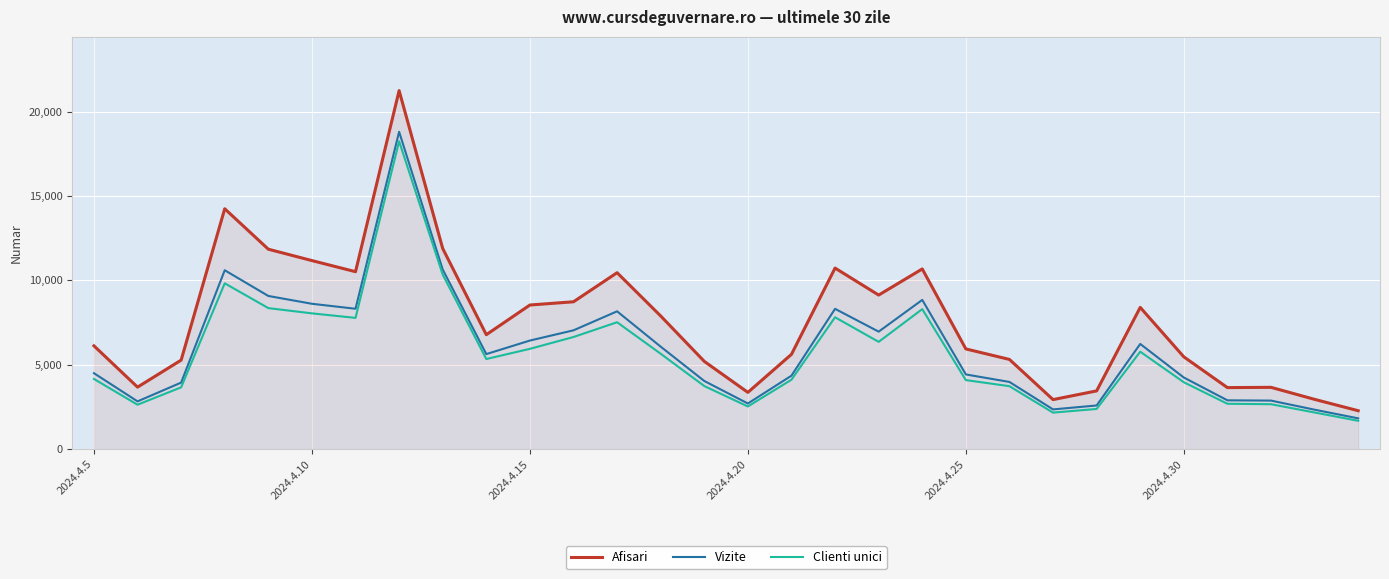

Which series has the widest spread of values?

Afisari